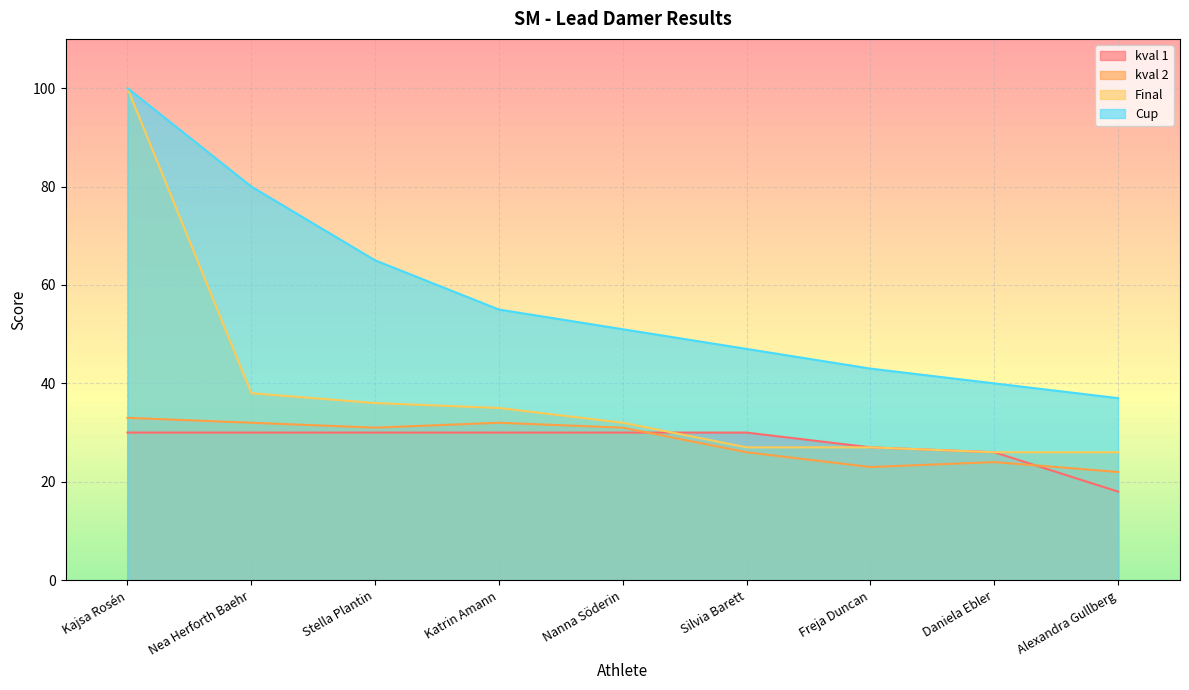

At which category is the sum across all series the highest?

Kajsa Rosén